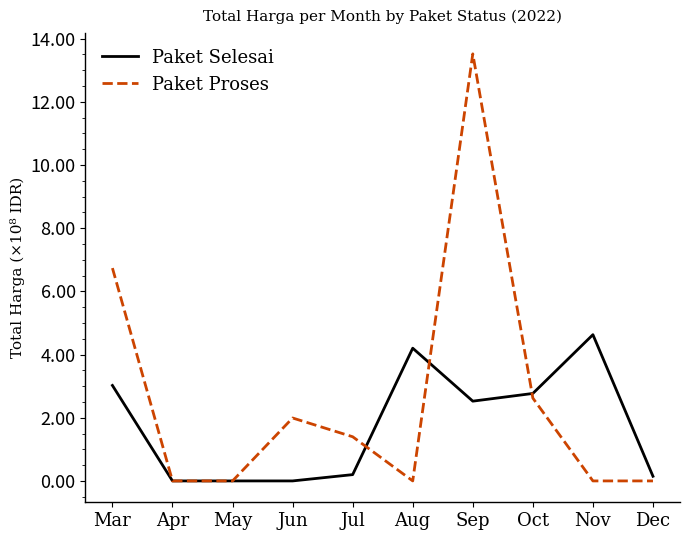

What is the sum of the Paket Proses values at Jun and Mar?

8.7